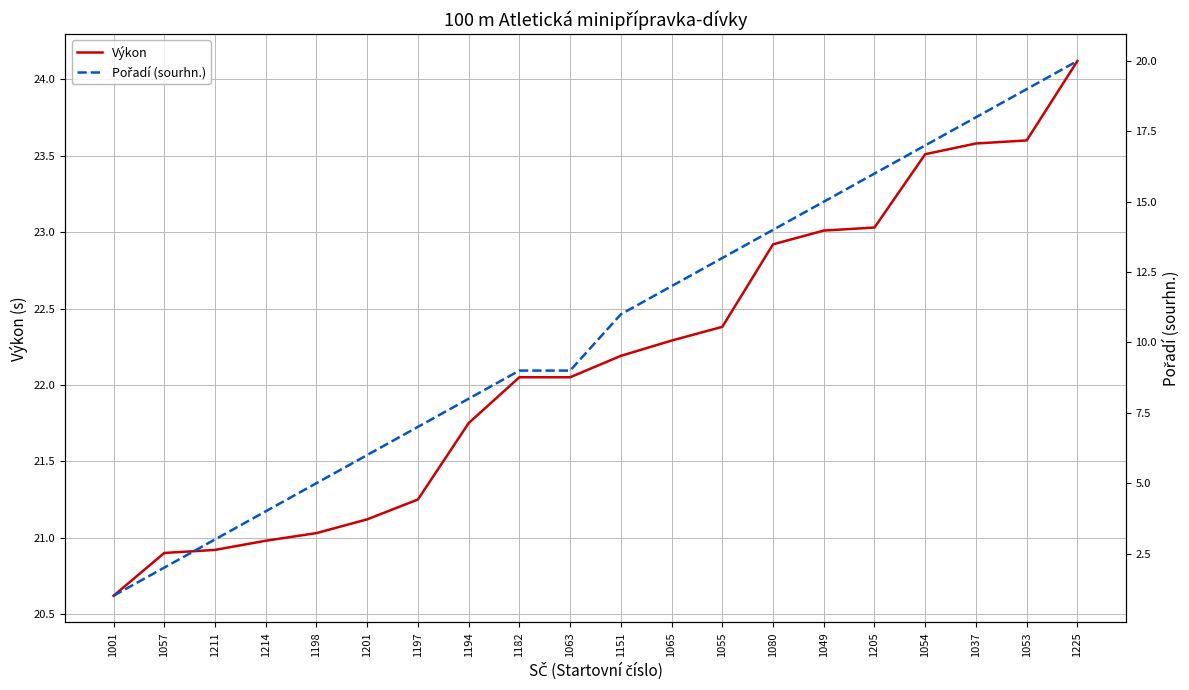

What is the value of the Pořadí (sourhn.) point at the 8th from the left?

8.0